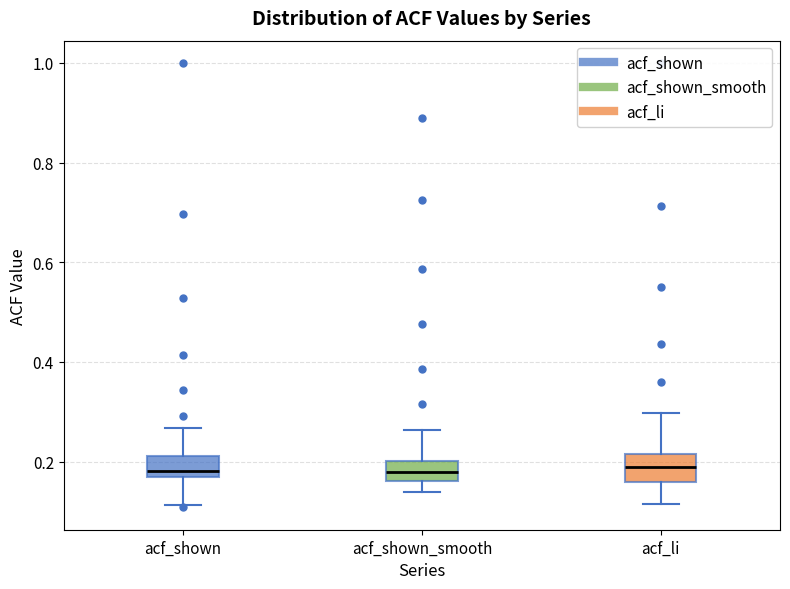

Where does the upper whisker of the box for acf_shown_smooth end on the y-axis? The values are not printed on the chart, so give them approximately, as read against the axis.

0.26